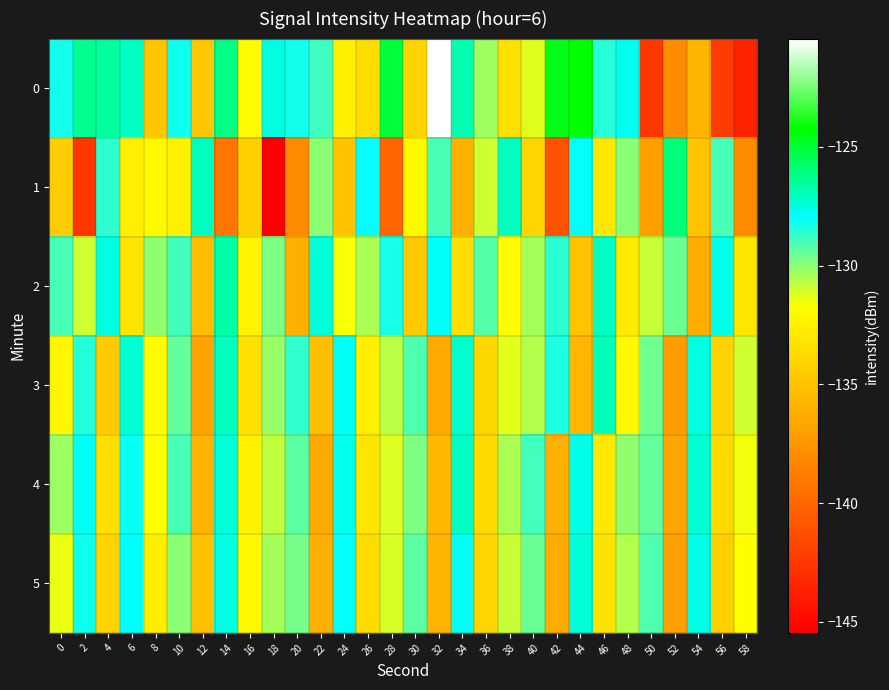

Reading right to left, list all the values displayed in this chart.

0: 58=-143.6	56=-142.2	54=-135.8	52=-138.0	50=-142.5	48=-127.8	46=-128.5	44=-124.2	42=-124.6	40=-131.2	38=-133.4	36=-130.3	34=-126.8	32=-120.4	30=-134.0	28=-125.1	26=-133.6	24=-132.5	22=-128.9	20=-128.2	18=-127.5	16=-131.9	14=-126.2	12=-134.8	10=-128.2	8=-134.8	6=-127.1	4=-126.5	2=-126.3	0=-128.2
1: 58=-138.0	56=-129.0	54=-135.0	52=-126.0	50=-137.0	48=-130.0	46=-133.0	44=-128.0	42=-141.0	40=-134.0	38=-127.0	36=-131.0	34=-136.0	32=-129.0	30=-132.0	28=-140.0	26=-128.0	24=-135.0	22=-130.0	20=-138.0	18=-145.5	16=-134.3	14=-139.2	12=-127.0	10=-132.5	8=-132.0	6=-132.5	4=-128.6	2=-142.6	0=-134.4
2: 58=-133.1	56=-127.6	54=-136.2	52=-129.5	50=-130.9	48=-132.8	46=-127.1	44=-135.0	42=-128.6	40=-130.4	38=-131.8	36=-129.2	34=-133.5	32=-127.9	30=-134.7	28=-128.3	26=-130.5	24=-131.6	22=-127.4	20=-136.1	18=-129.8	16=-132.3	14=-126.7	12=-135.4	10=-128.9	8=-130.1	6=-133.2	4=-127.5	2=-131.0	0=-129.0
3: 58=-131.0	56=-134.2	54=-127.5	52=-137.1	50=-129.6	48=-132.0	46=-126.9	44=-135.7	42=-128.4	40=-130.6	38=-131.3	36=-133.9	34=-127.2	32=-136.5	30=-129.1	28=-130.7	26=-132.6	24=-127.8	22=-135.3	20=-128.7	18=-130.2	16=-133.4	14=-127.0	12=-136.8	10=-129.4	8=-131.9	6=-127.3	4=-134.6	2=-128.5	0=-132.1
4: 58=-131.5	56=-133.8	54=-127.3	52=-136.7	50=-129.4	48=-130.1	46=-132.9	44=-127.6	42=-136.0	40=-128.9	38=-130.5	36=-133.7	34=-127.1	32=-135.6	30=-129.8	28=-131.2	26=-133.1	24=-127.7	22=-136.4	20=-129.3	18=-130.8	16=-132.4	14=-127.4	12=-135.9	10=-129.0	8=-131.7	6=-128.1	4=-133.5	2=-127.8	0=-130.3
5: 58=-131.8	56=-134.3	54=-127.6	52=-137.0	50=-129.1	48=-130.6	46=-133.2	44=-127.4	42=-136.3	40=-129.5	38=-130.9	36=-134.0	34=-127.8	32=-135.8	30=-129.3	28=-131.1	26=-133.6	24=-128.0	22=-136.1	20=-129.7	18=-130.4	16=-132.0	14=-127.5	12=-135.2	10=-130.0	8=-132.7	6=-127.9	4=-134.1	2=-128.2	0=-131.4